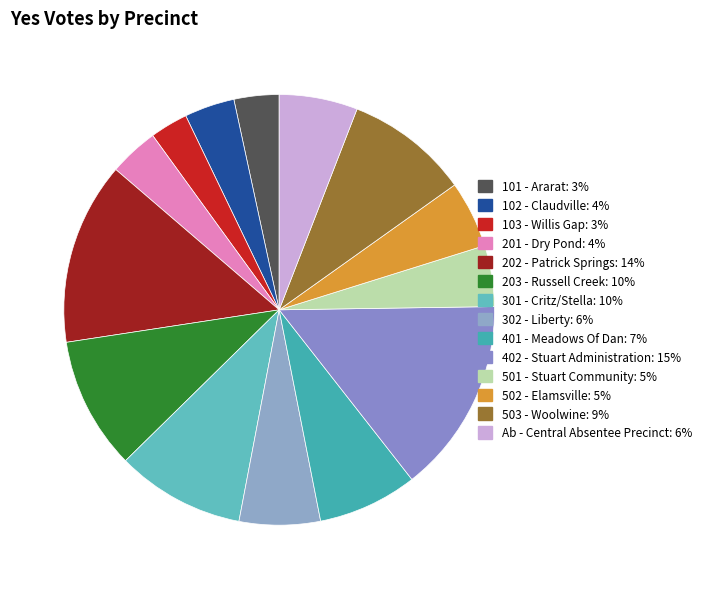

Does any single category account for the majority?

No